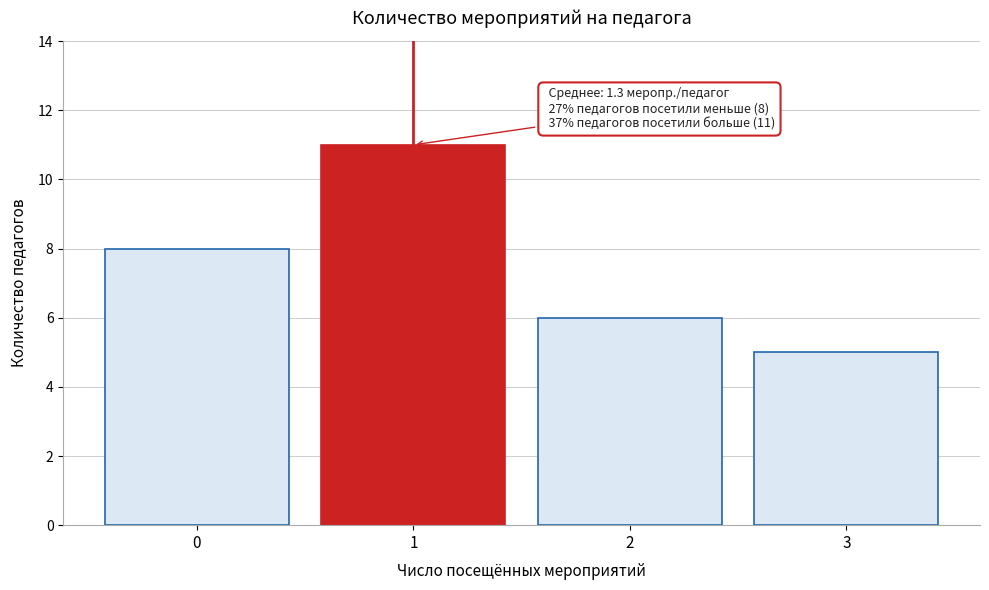

Reading right to left, list all the values displayed in this chart.

3=5	2=6	1=11	0=8